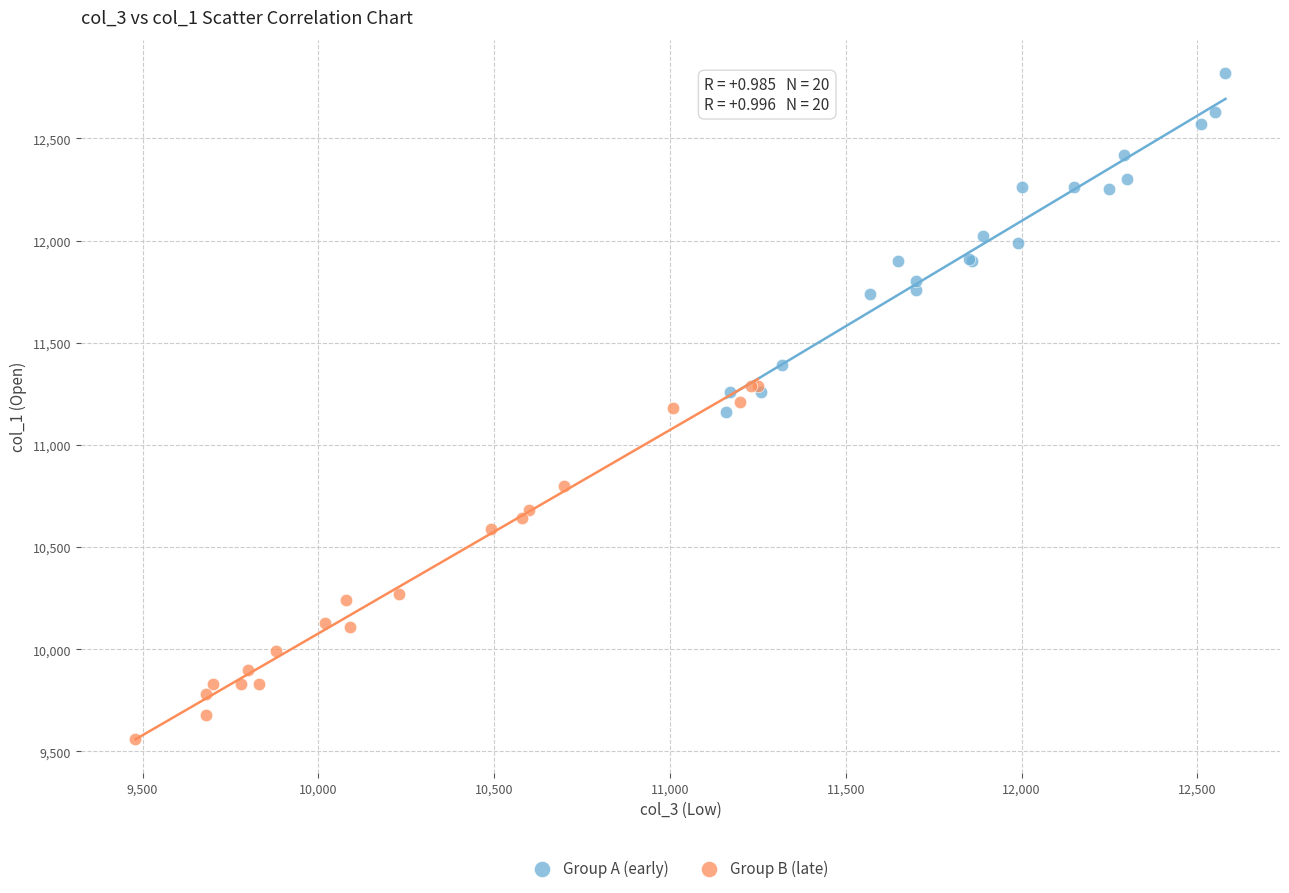

Which series contains the lowest Y value?

Group B (late)